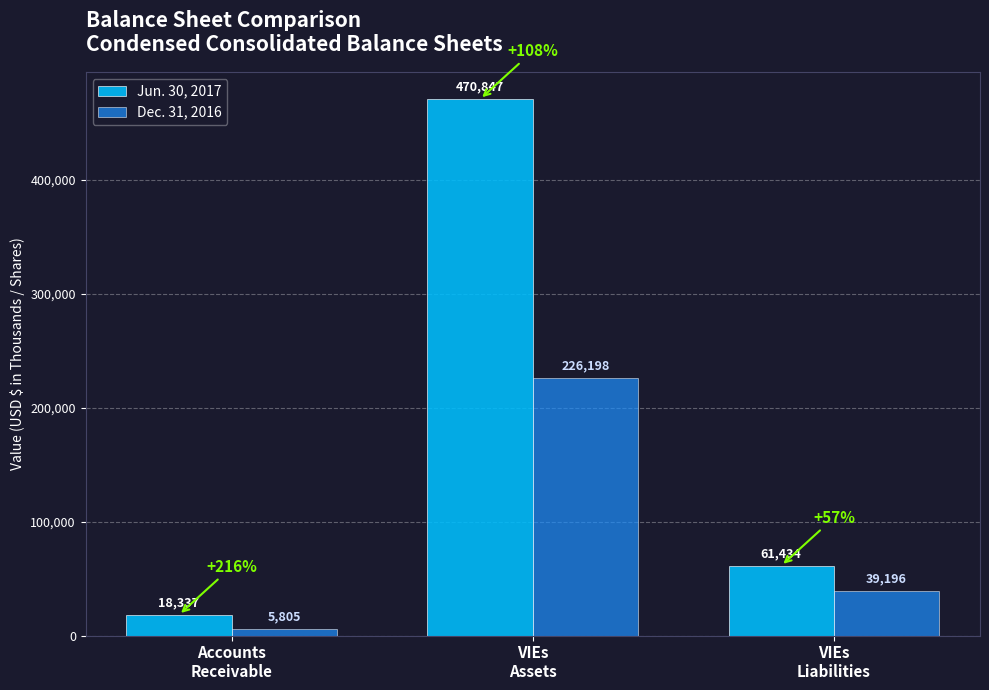

What is the difference between the Jun. 30, 2017 values at VIEs
Liabilities and Accounts
Receivable?

43097